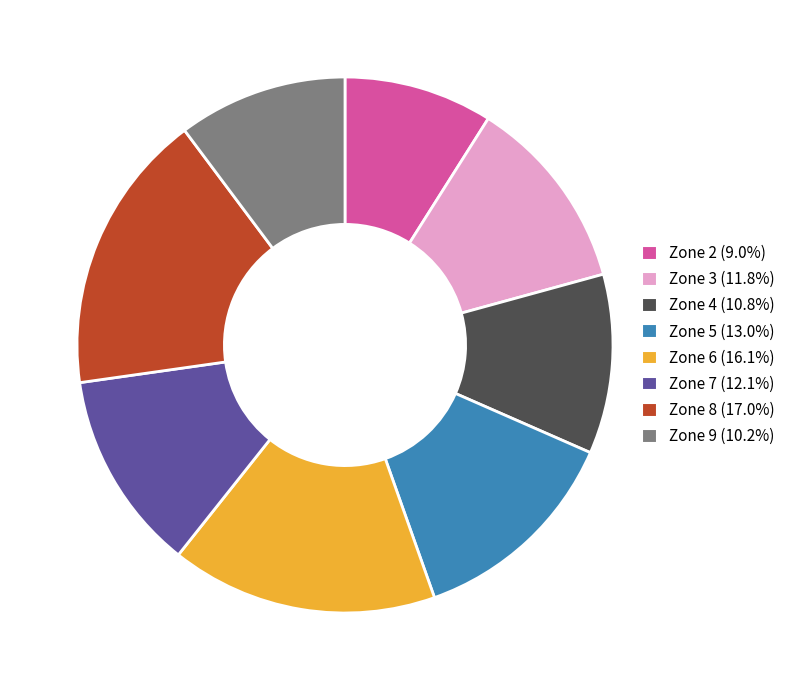

Which category has the smallest portion of the pie?

Zone 2